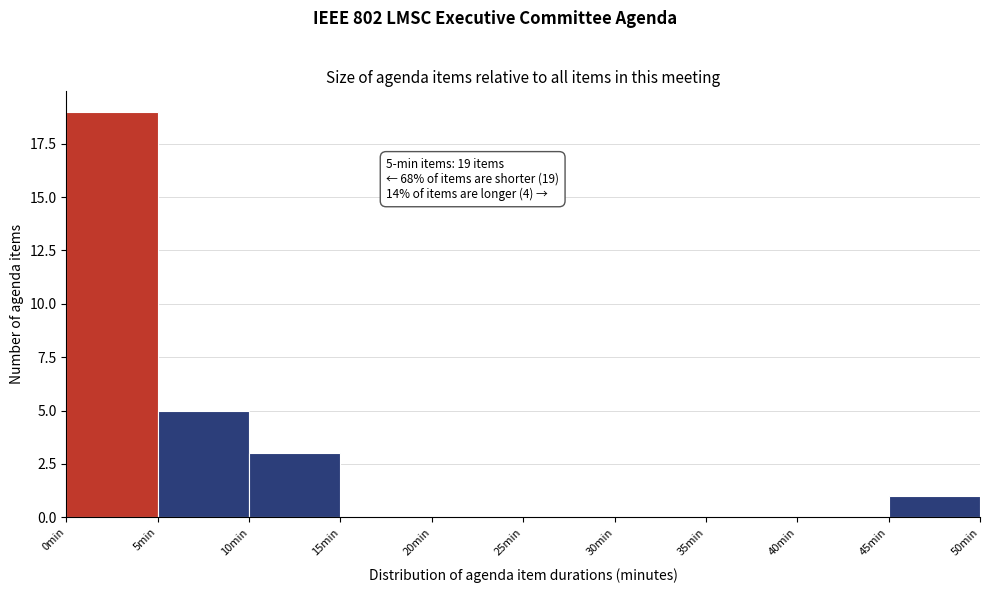

Over which range of the x-axis is the bar tallest?

0 to 5